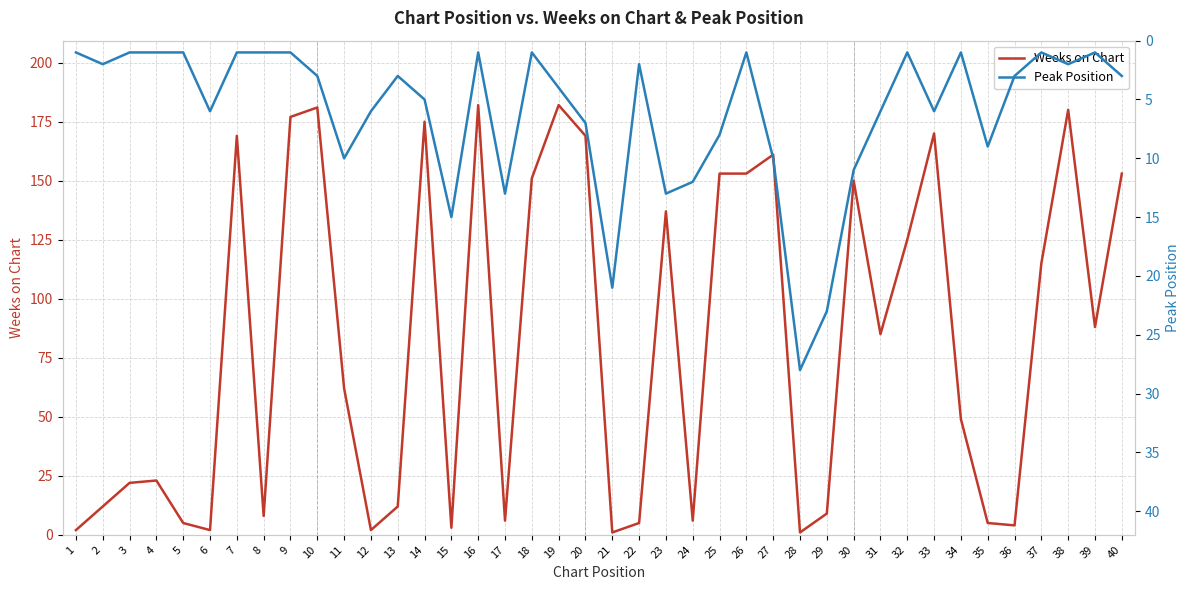

Which series has the largest total across all categories?

Weeks on Chart